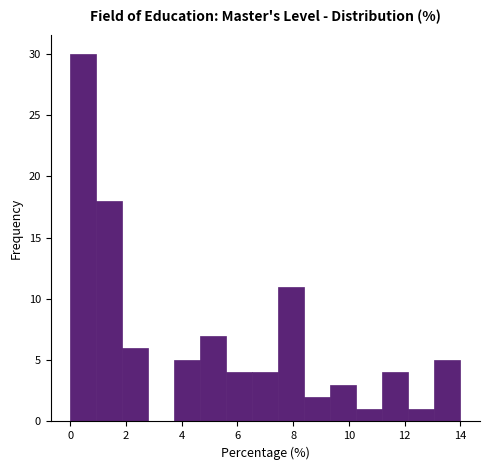

What is the height of the bar covering 6.6 to 7.4 on the x-axis? Neither the bar edges nor the heights are printed on the chart, so give them approximately, as read against the axes.

4